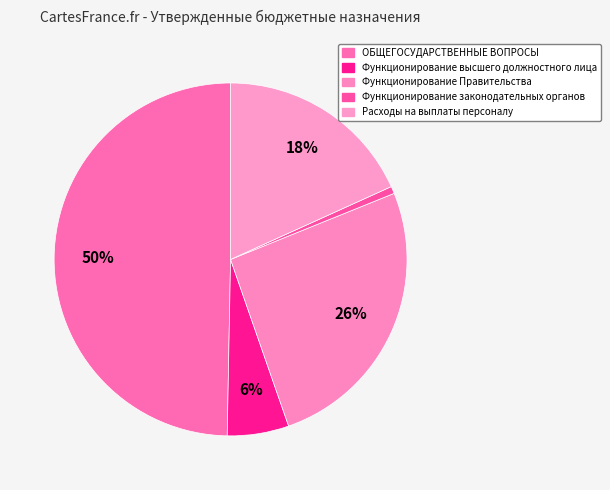

How much of the chart is everything except ОБЩЕГОСУДАРСТВЕННЫЕ ВОПРОСЫ?

50.3%